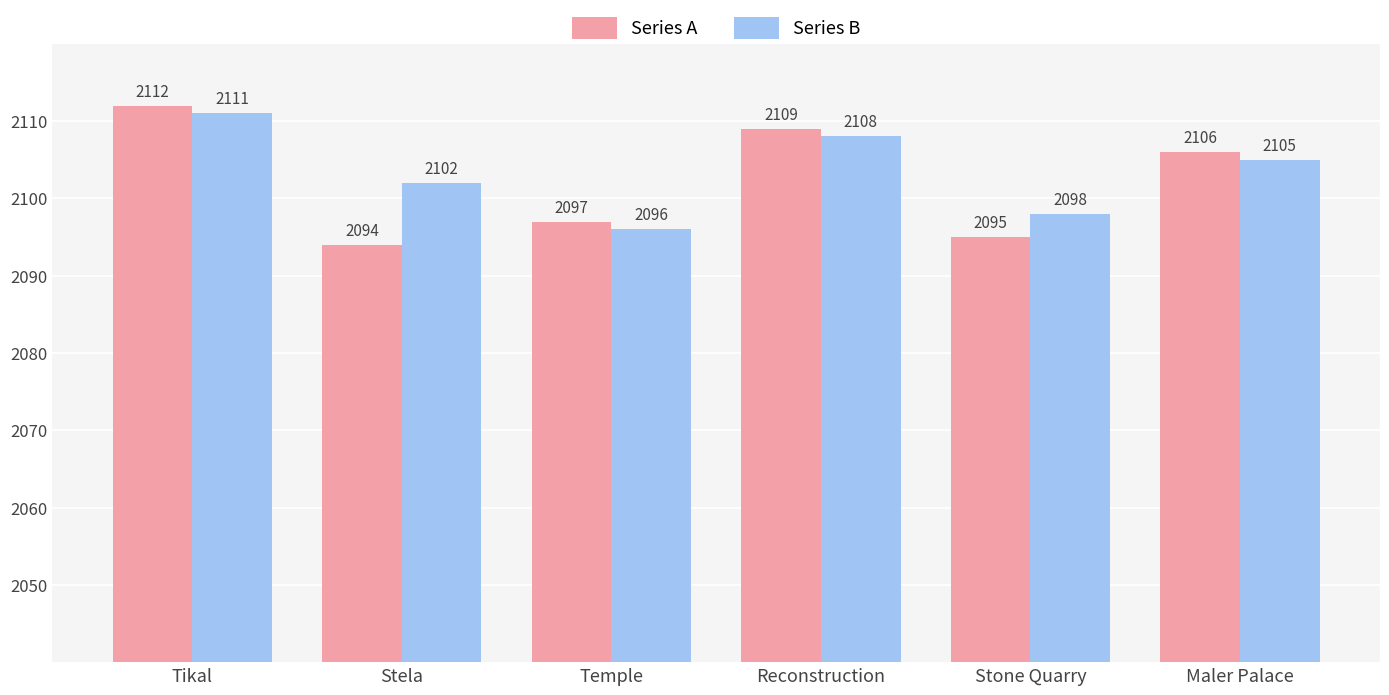

What is the label of the 5th bar from the right?

Stela